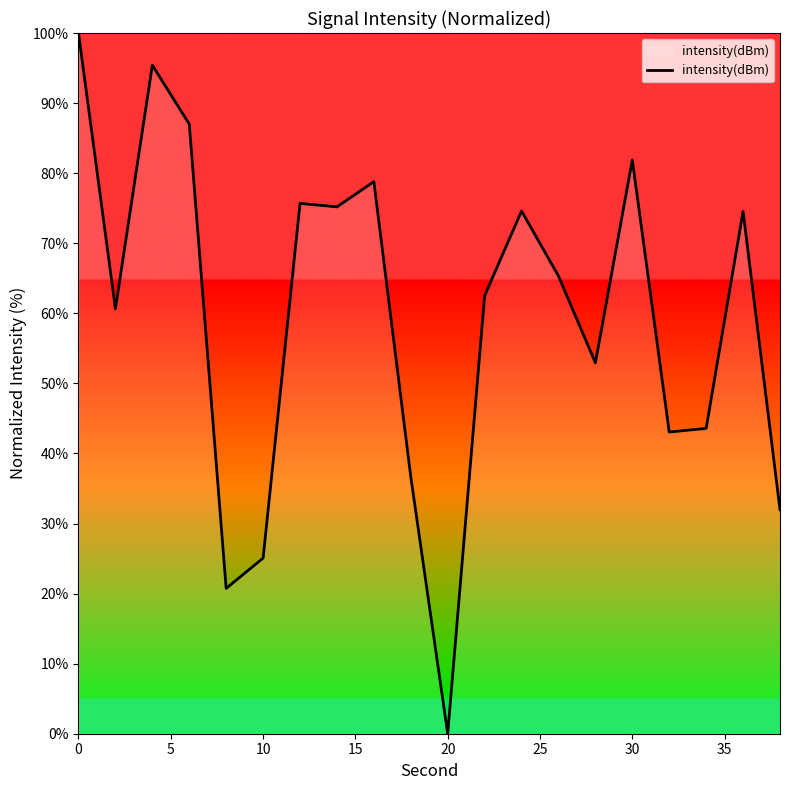

What is the difference between the maximum and minimum values?

100.0